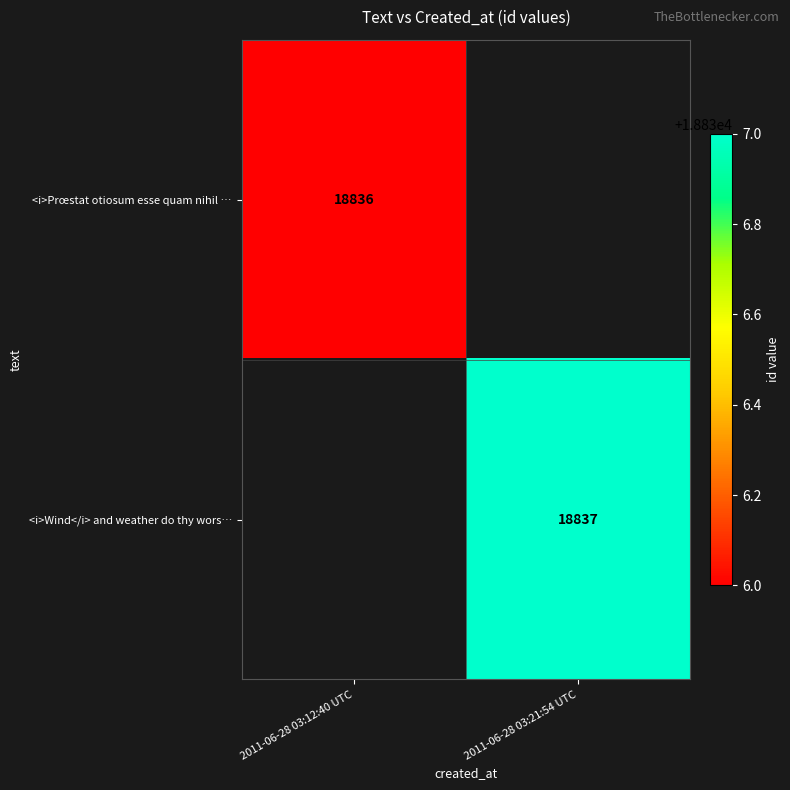

Is it true that <i>Wind</i> and weather do thy wors… equals 18837 at 2011-06-28 03:21:54 UTC?

True